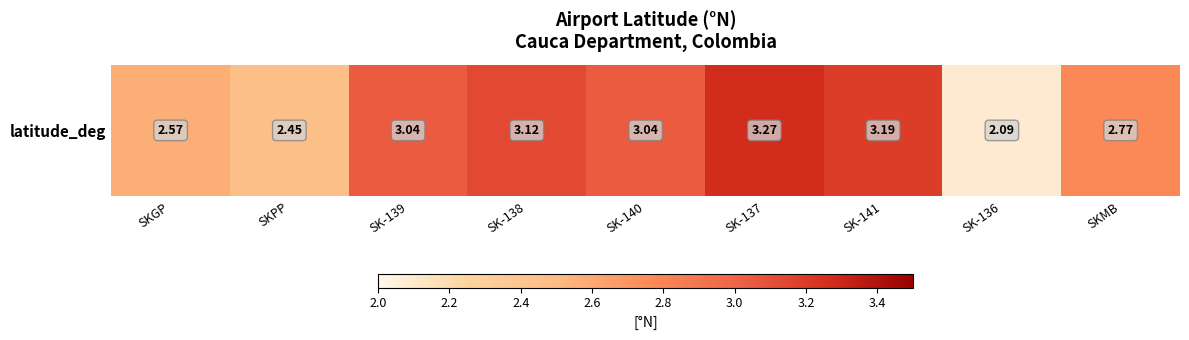

How many values are below 3?

4